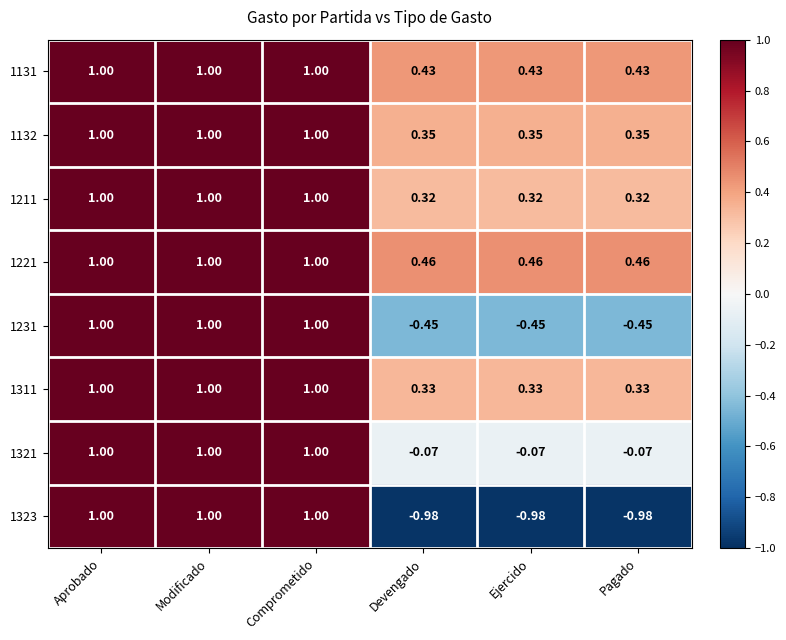

What is the spread (max minus min) of values at Pagado?

1.4